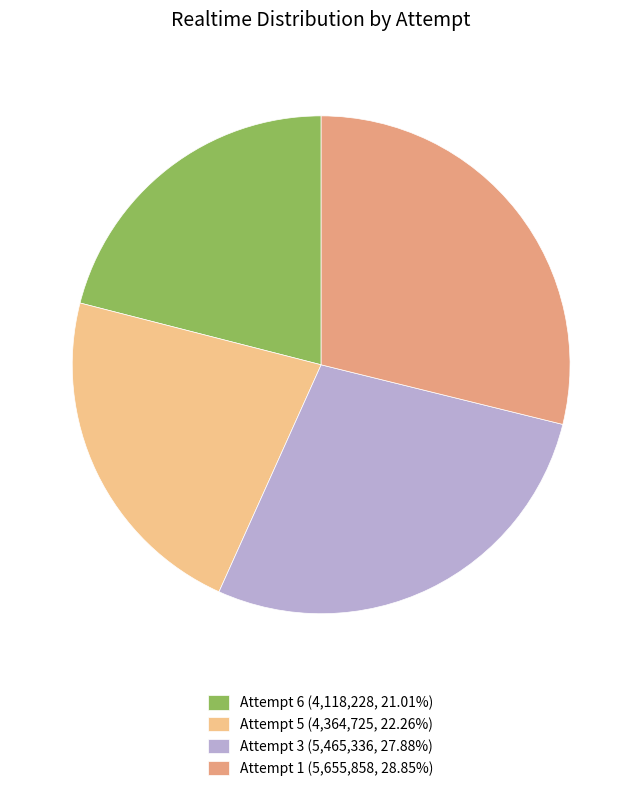

To the nearest percent, what portion does Attempt 3 represent?

28%